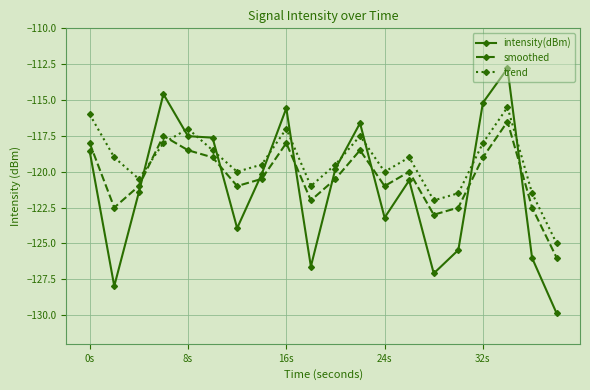

How many lines are shown in the chart?

3